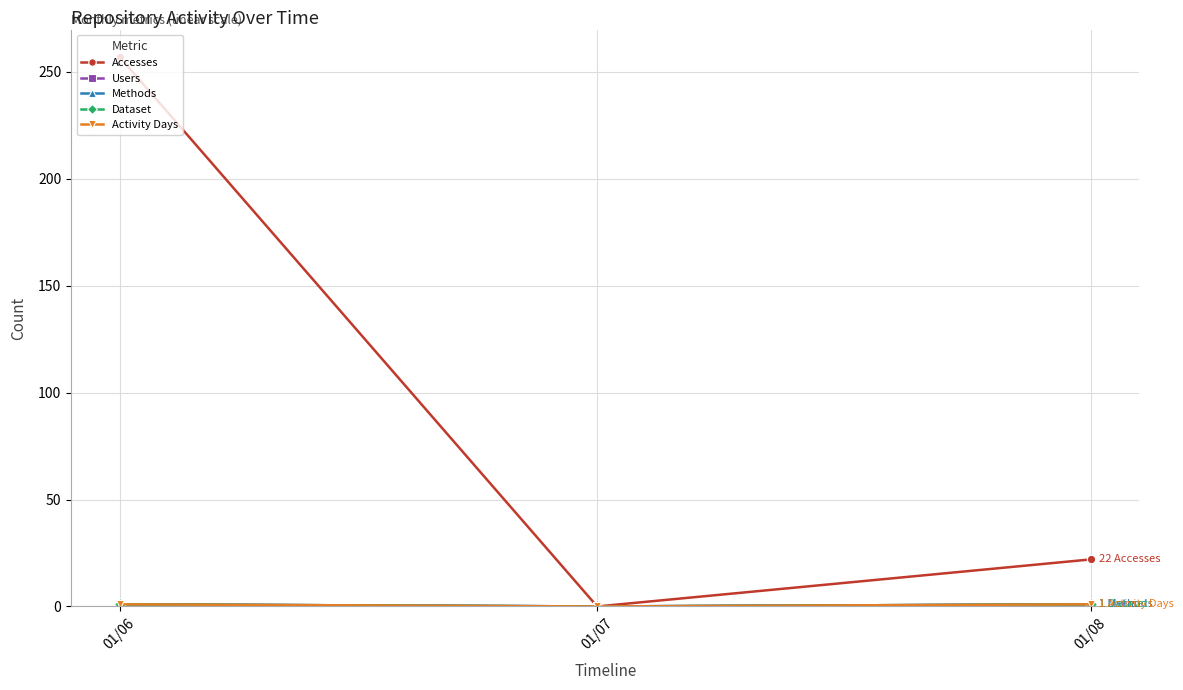

Does the chart have visible grid lines?

Yes